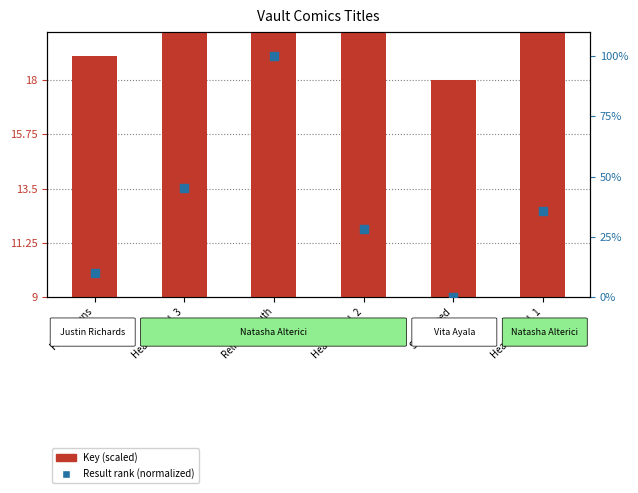

What are all the series names shown in the legend?

Key (scaled), Result rank (normalized)